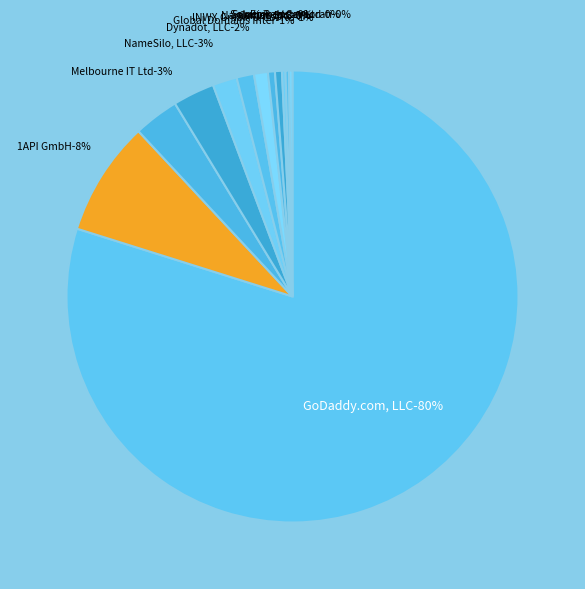

Approximately how many times larger is the value at INWX GmbH & Co. KG compared to Global Domains International?

0.8